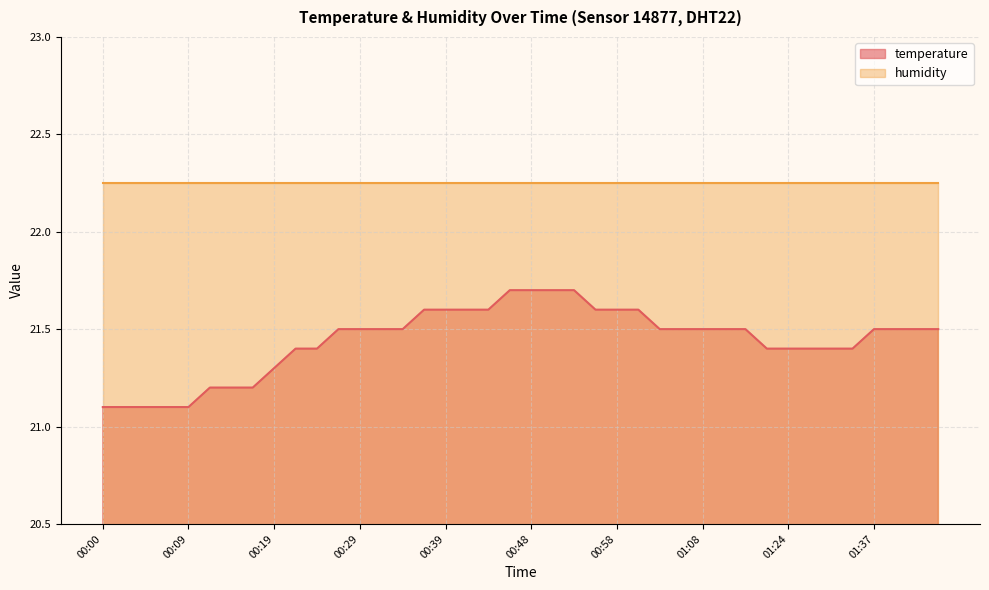

What is the label of the 26th point from the right?

00:34